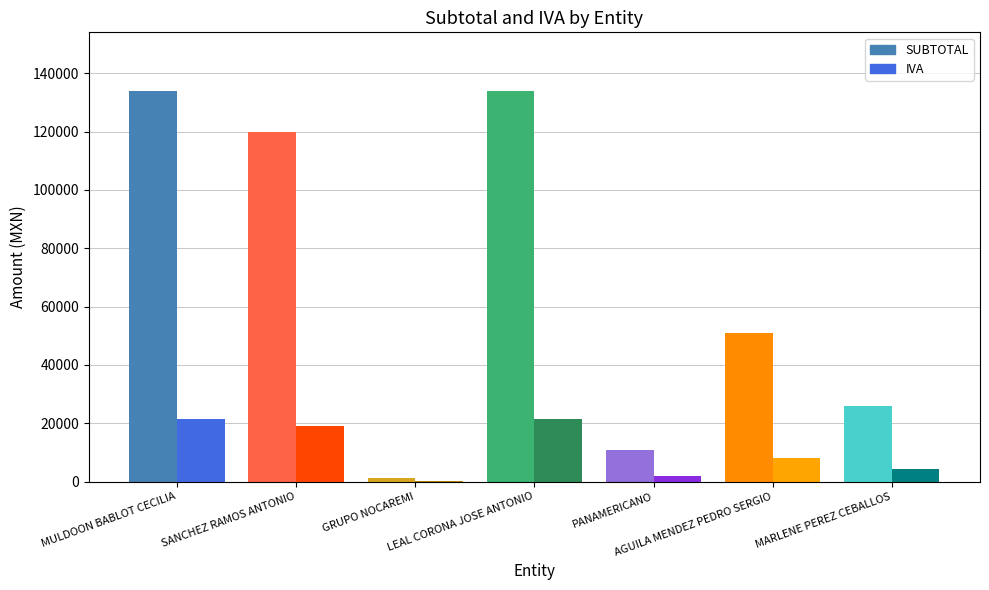

What is the sum of all IVA values?

76293.5